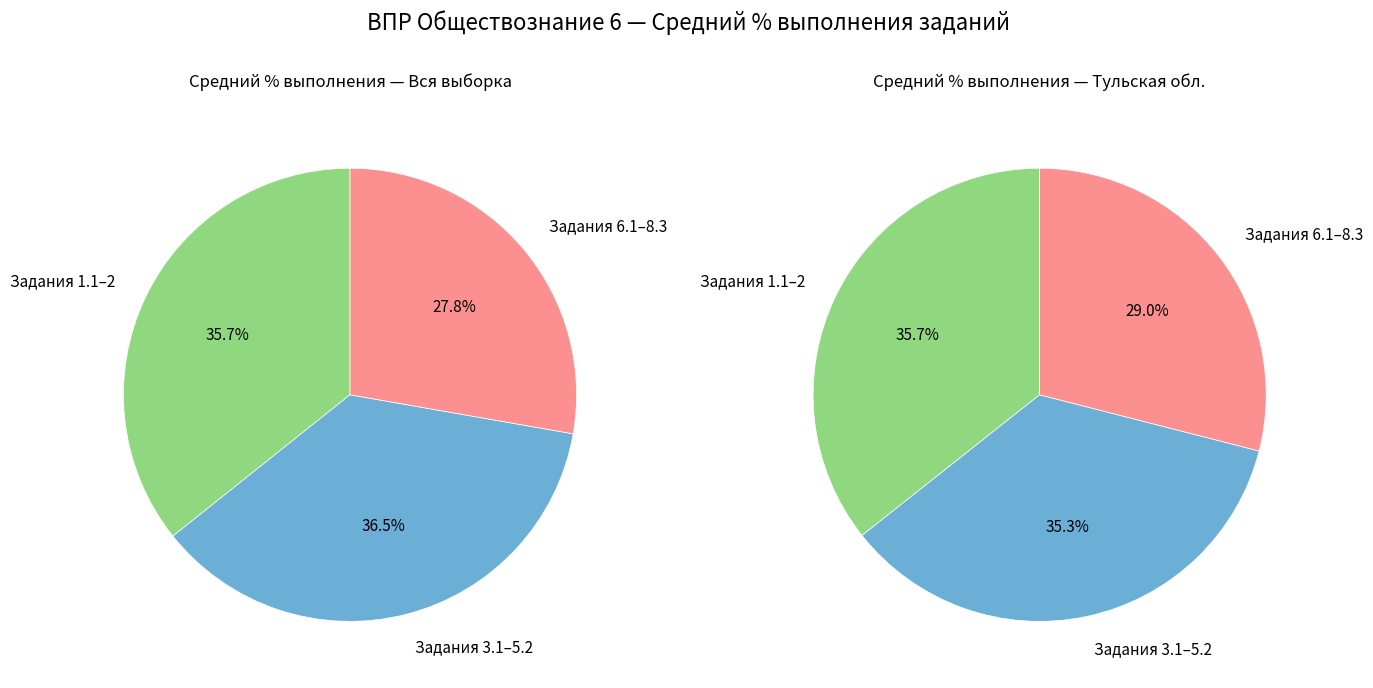

Which series has the widest spread of values?

Вся выборка